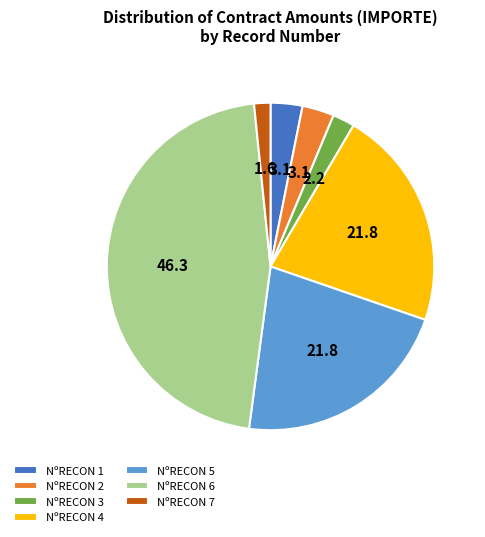

Do NºRECON 6 and NºRECON 1 together represent more than half of the pie?

No